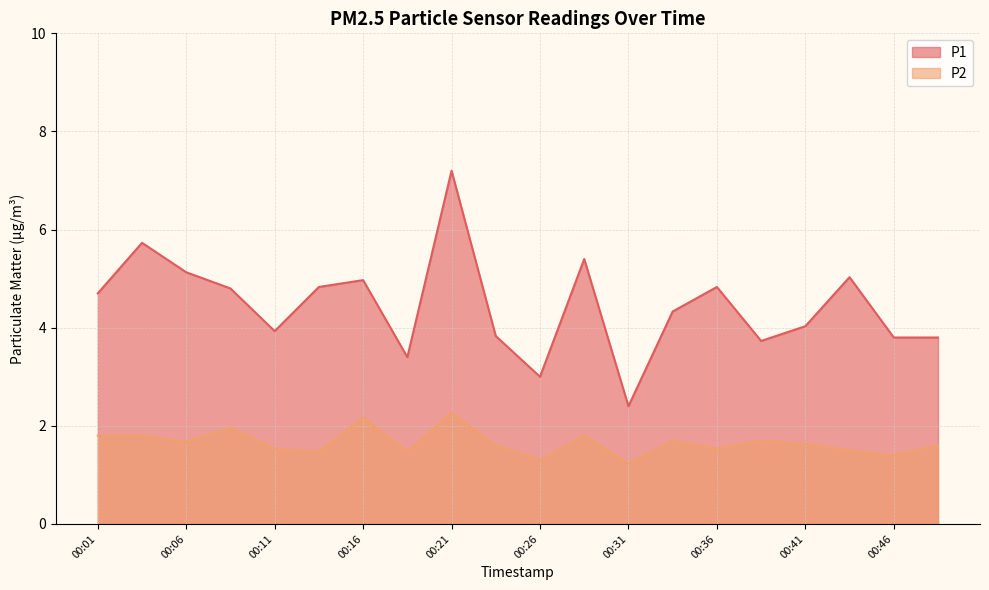

At which category does P2 reach its first local peak?

00:08